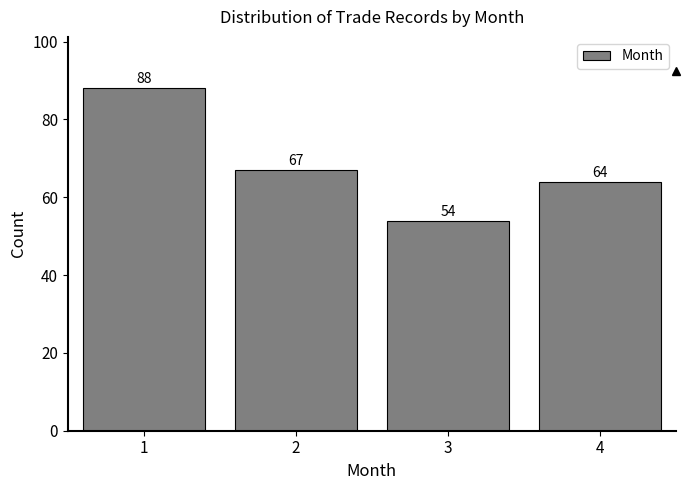

Reading left to right, list all the values displayed in this chart.

88	67	54	64